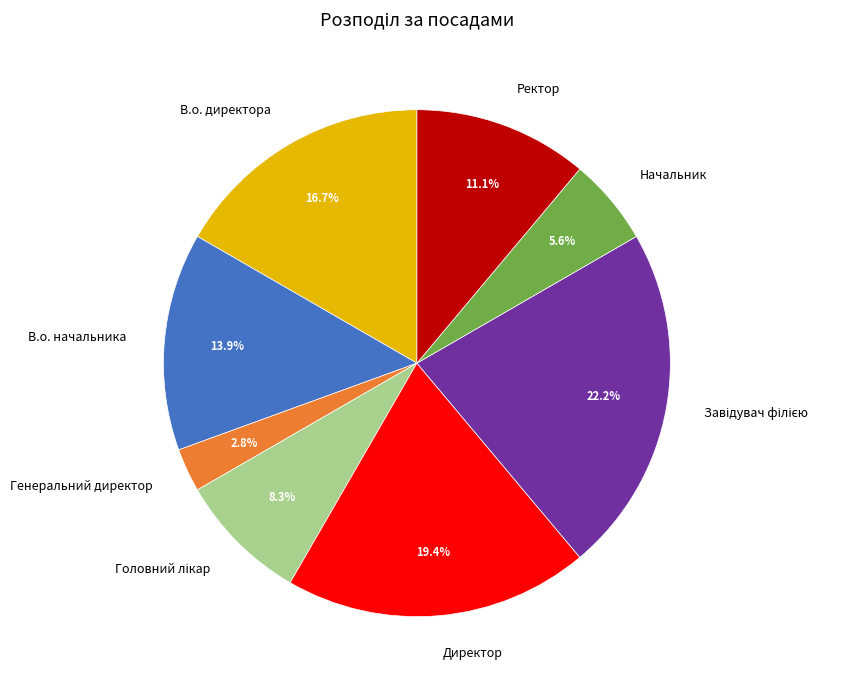

To the nearest percent, what percentage of the pie is Директор?

19%